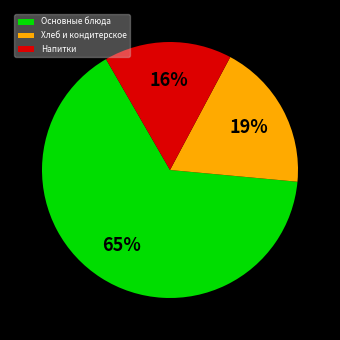

What percentage is the Основные блюда slice, to the nearest percent?

65%